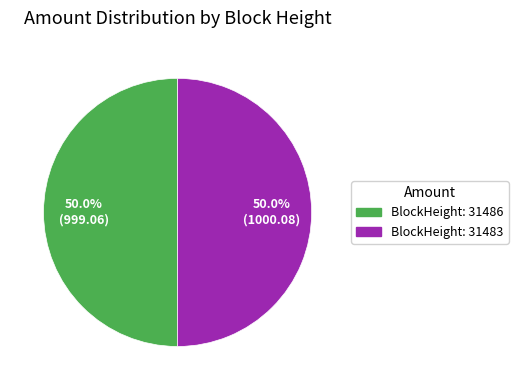

Count the number of slices in the pie.

2